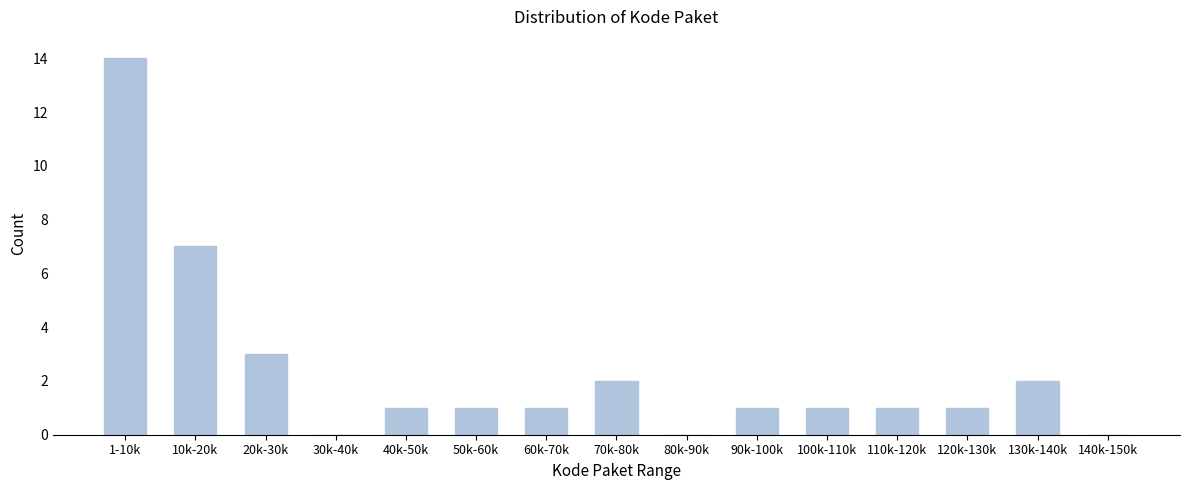

Reading right to left, what are all the values shown in this chart?

140k-150k=0	130k-140k=2	120k-130k=1	110k-120k=1	100k-110k=1	90k-100k=1	80k-90k=0	70k-80k=2	60k-70k=1	50k-60k=1	40k-50k=1	30k-40k=0	20k-30k=3	10k-20k=7	1-10k=14